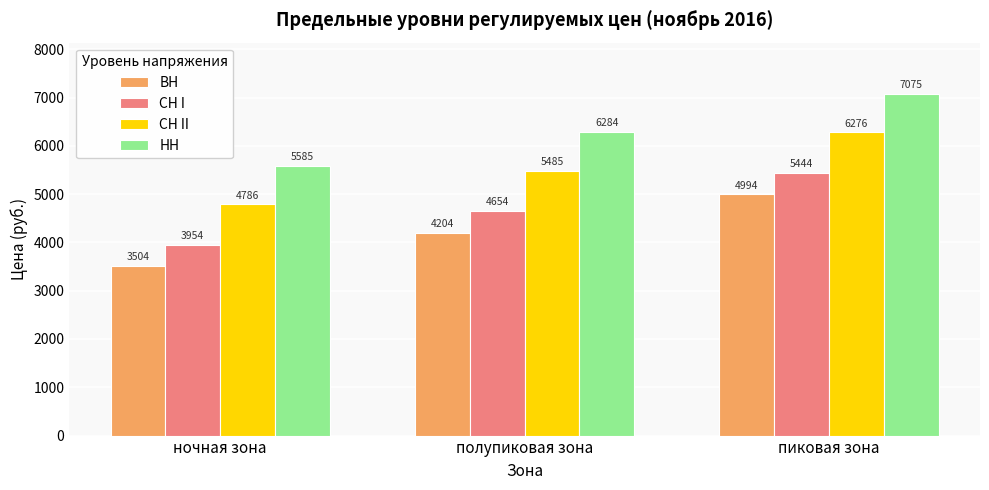

What is the sum of the СН II values at полупиковая зона and пиковая зона?

11761.0